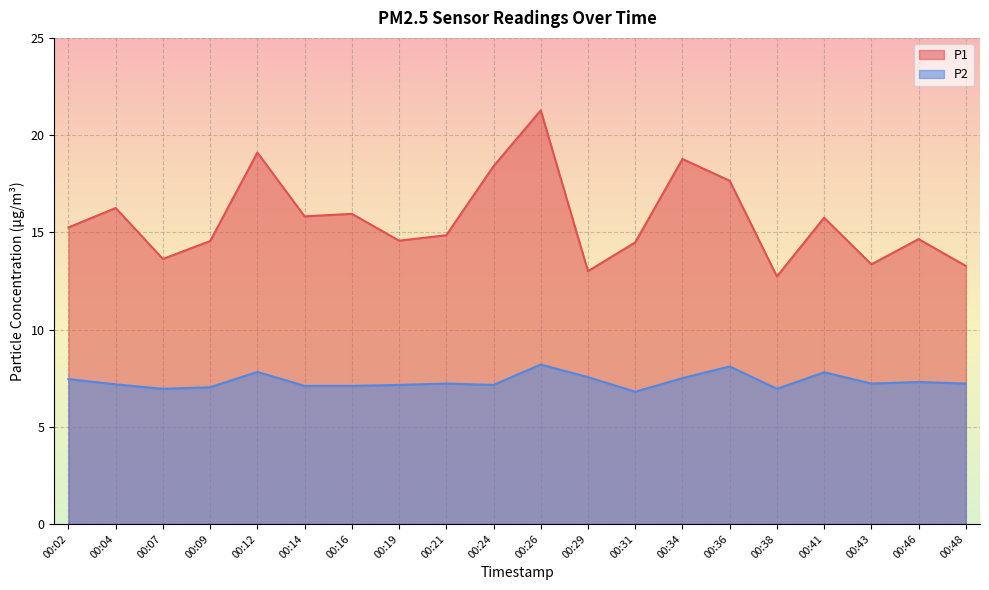

Does the chart display data point markers on the line(s)?

No